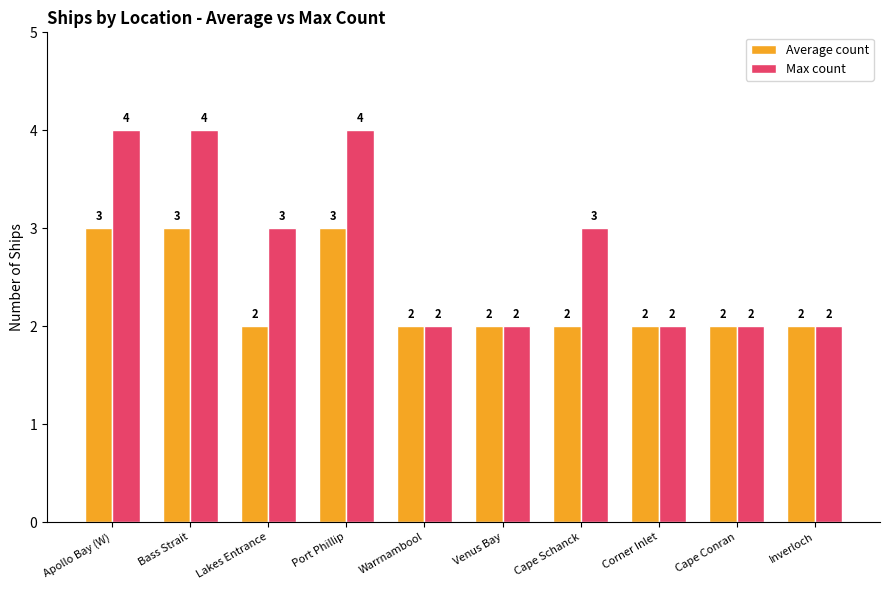

What is the label of the 10th bar from the left?

Inverloch